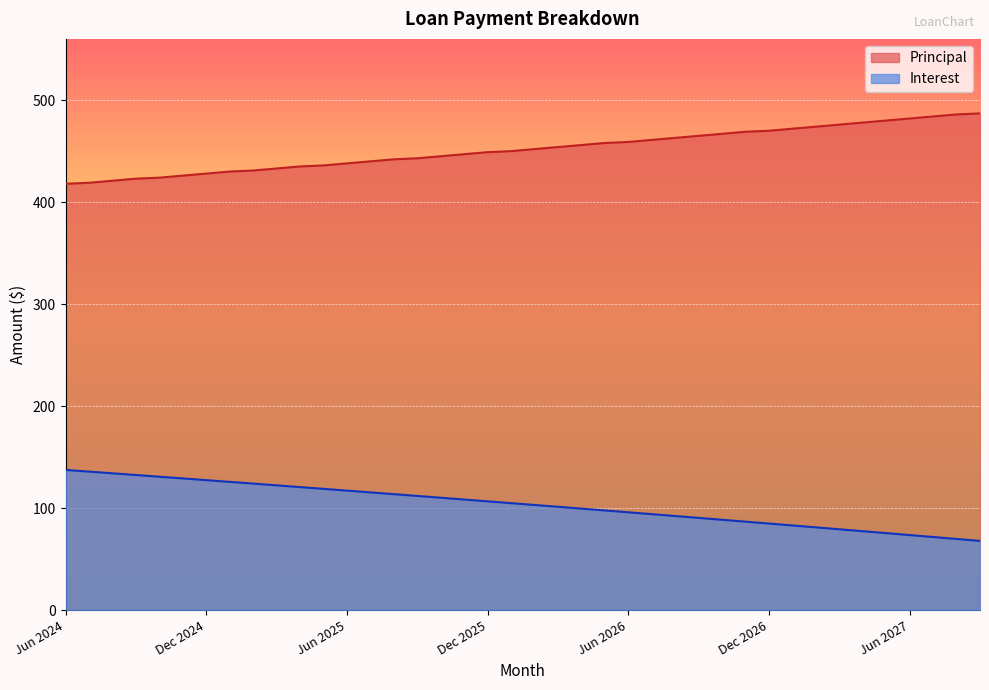

What is the difference between the maximum and minimum values in the Interest series?

69.6